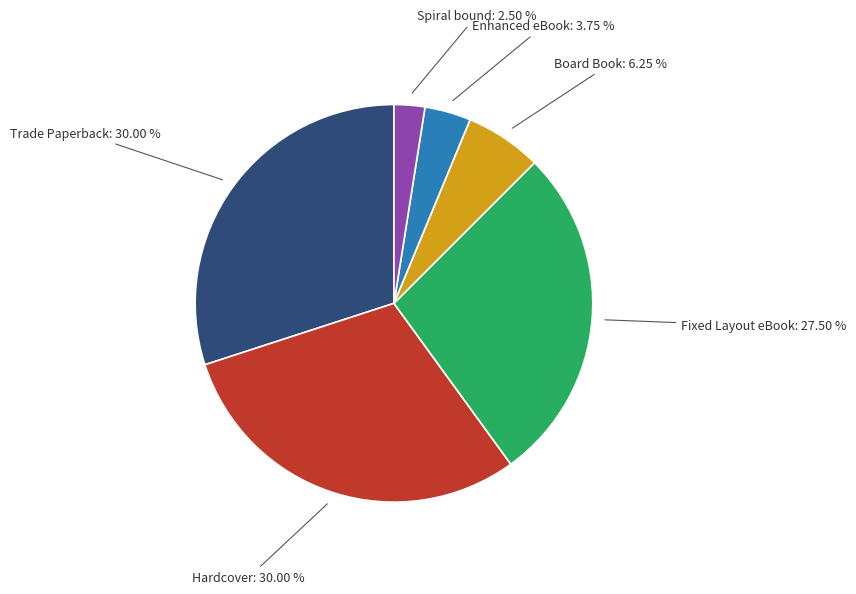

Which has a higher value, Trade Paperback or Fixed Layout eBook?

Trade Paperback